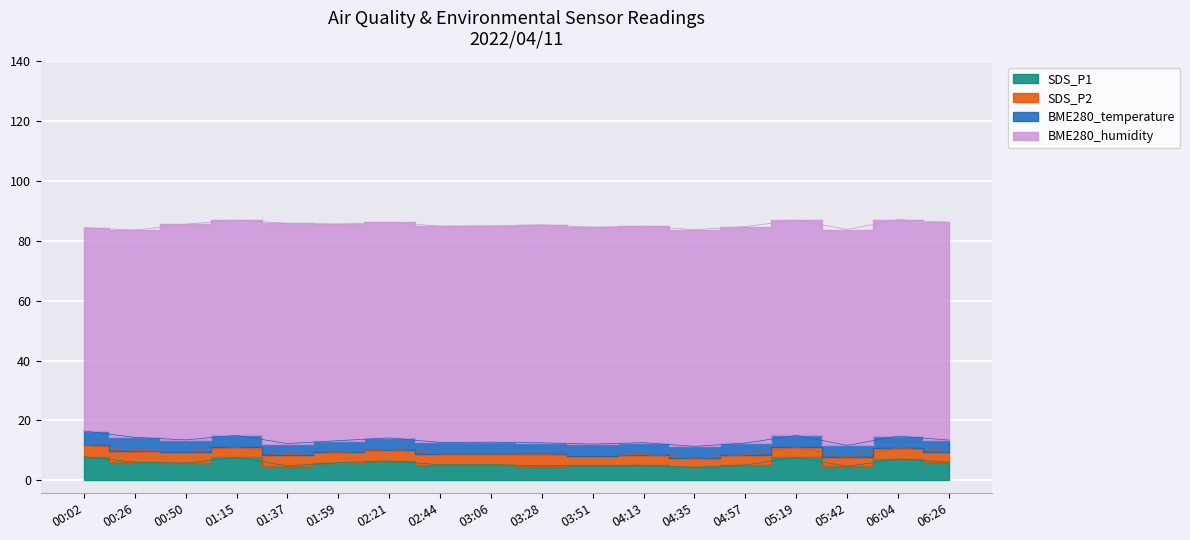

Which series has the largest total across all categories?

BME280_humidity